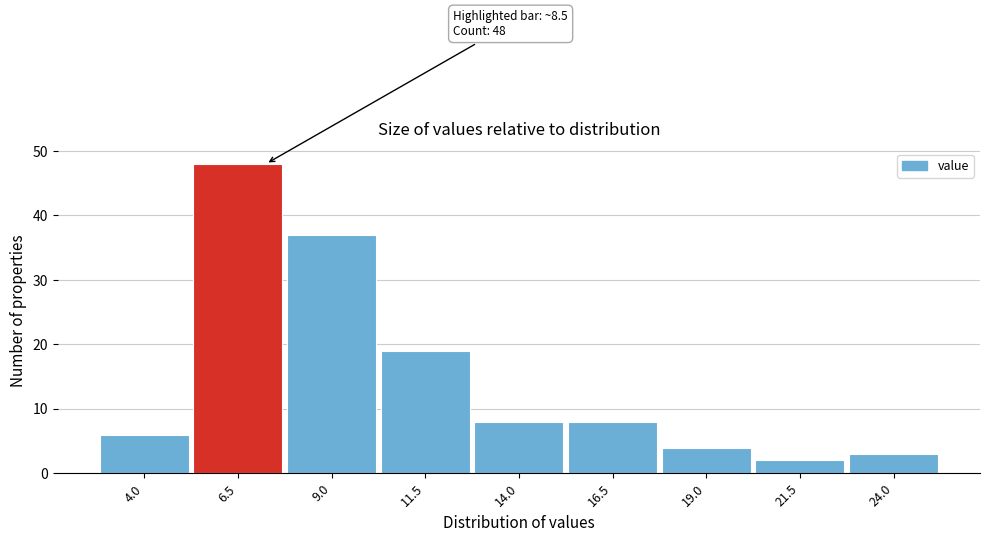

Reading left to right, list all the values displayed in this chart.

6	48	37	19	8	8	4	2	3